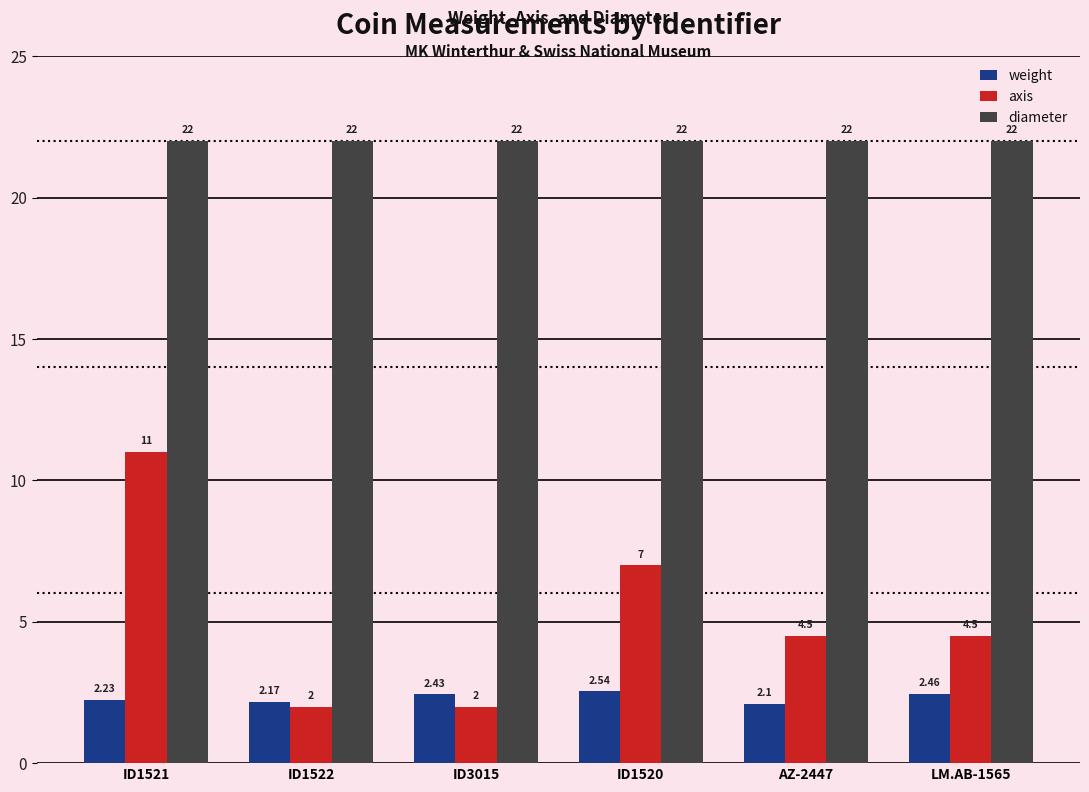

What is the average value of the weight series?

2.3